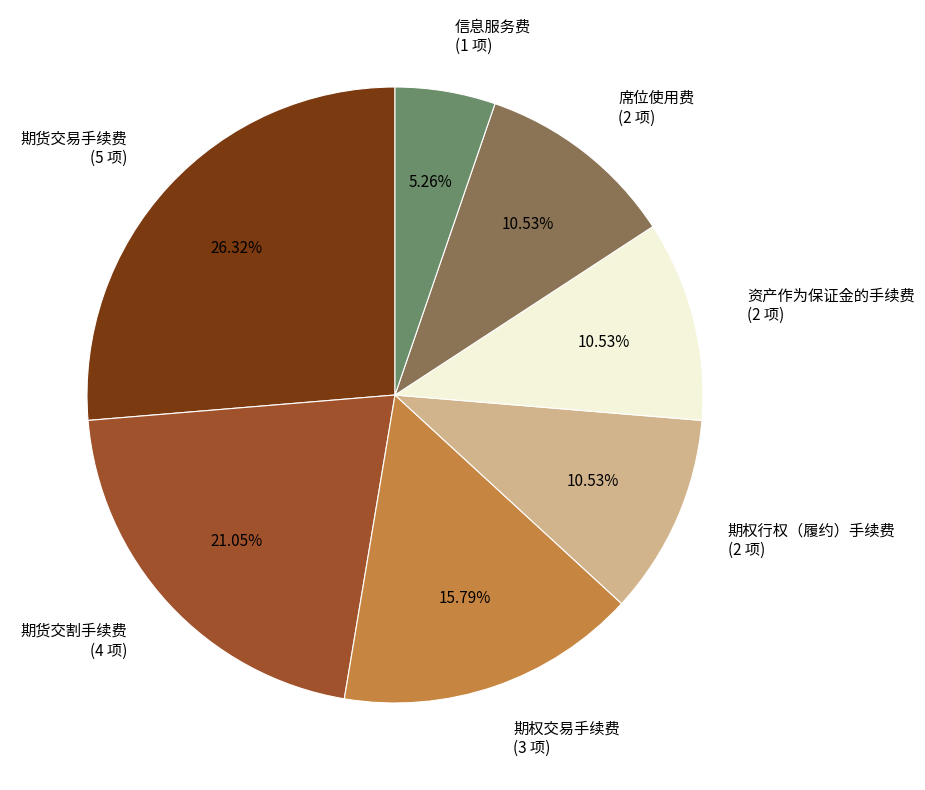

Is there any slice that represents more than half of the pie?

No